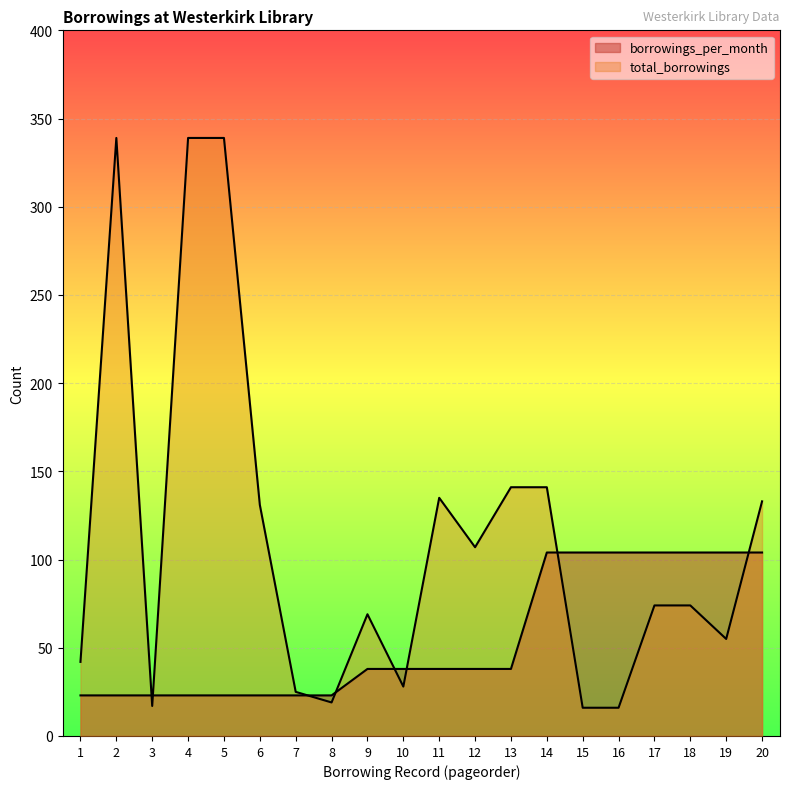

How many lines are shown in the chart?

2